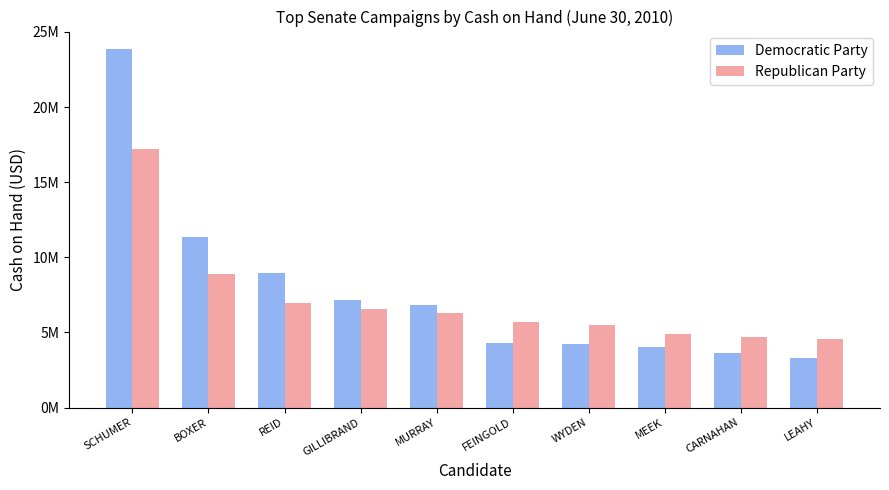

Which series has the largest range (max minus min)?

Democratic Party